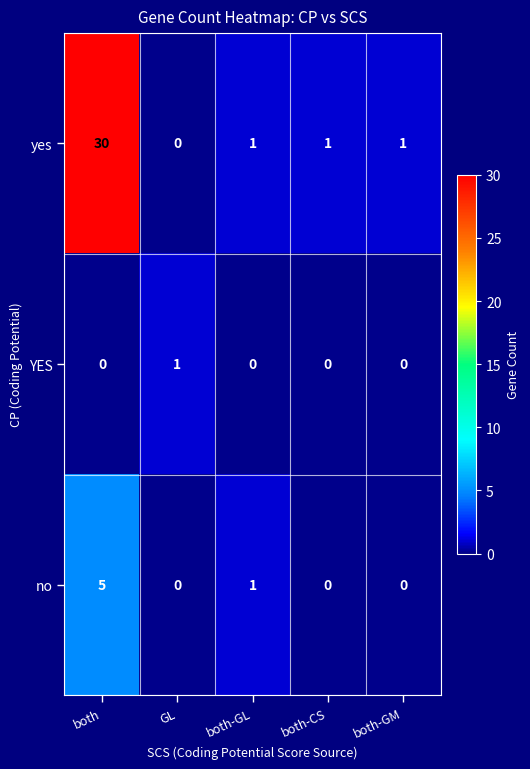

List the series in order of their overall mean, lowest first.

YES, no, yes